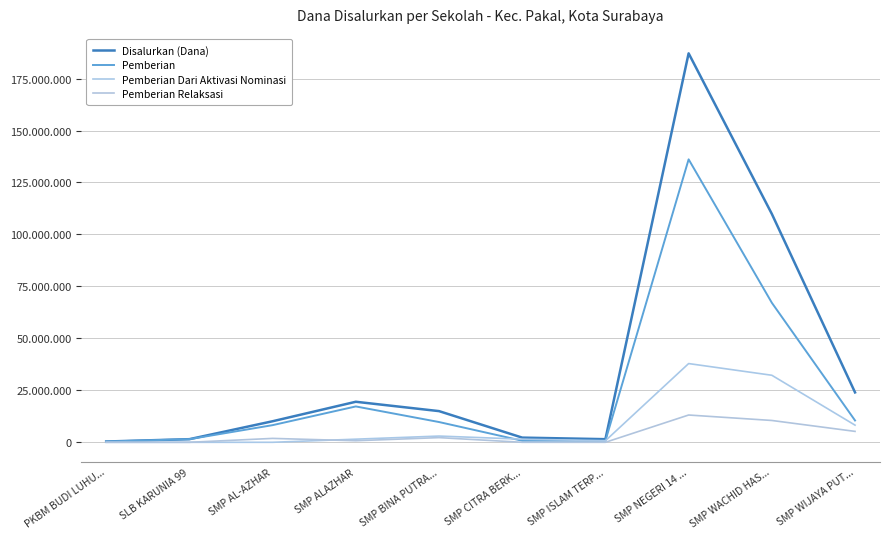

Does the chart display data point markers on the line(s)?

No